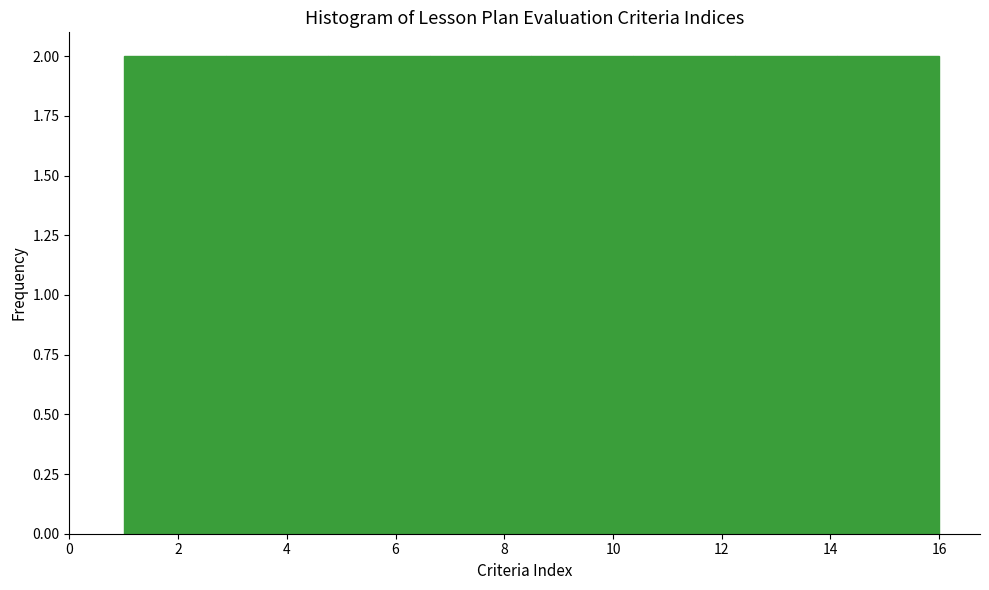

Reading left to right, list every bar in this chart as the range it spans on the x-axis followed by its height. Neither the bar edges nor the heights are printed on the chart, so give them approximately, as read against the axes.

1.0 to 2.8: 2
2.8 to 4.8: 2
4.8 to 6.6: 2
6.6 to 8.6: 2
8.6 to 10.4: 2
10.4 to 12.2: 2
12.2 to 14.2: 2
14.2 to 16.0: 2